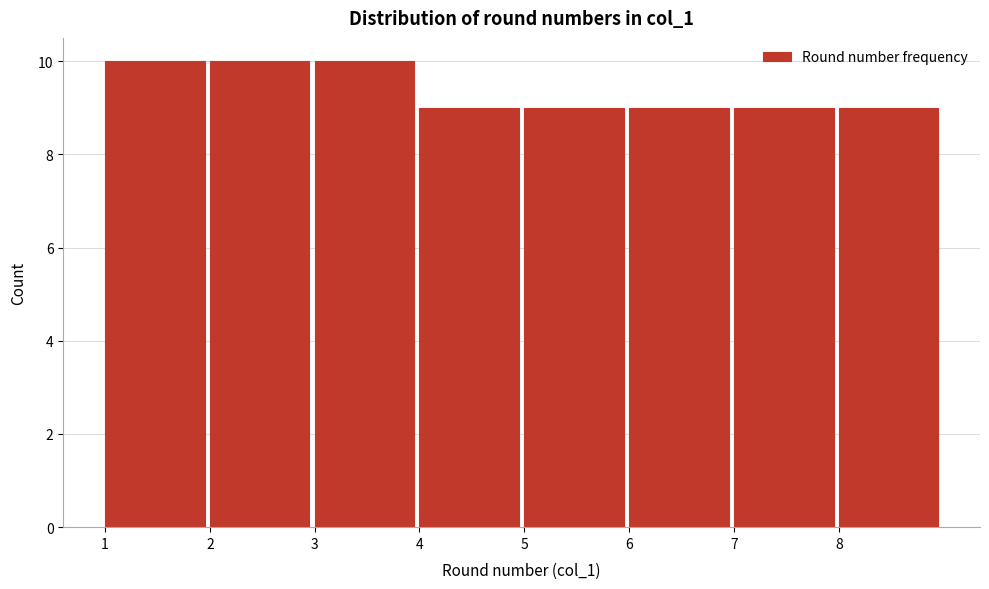

What is the height of the bar covering 8 to 9 on the x-axis? The values are not printed on the chart, so give them approximately, as read against the axis.

9